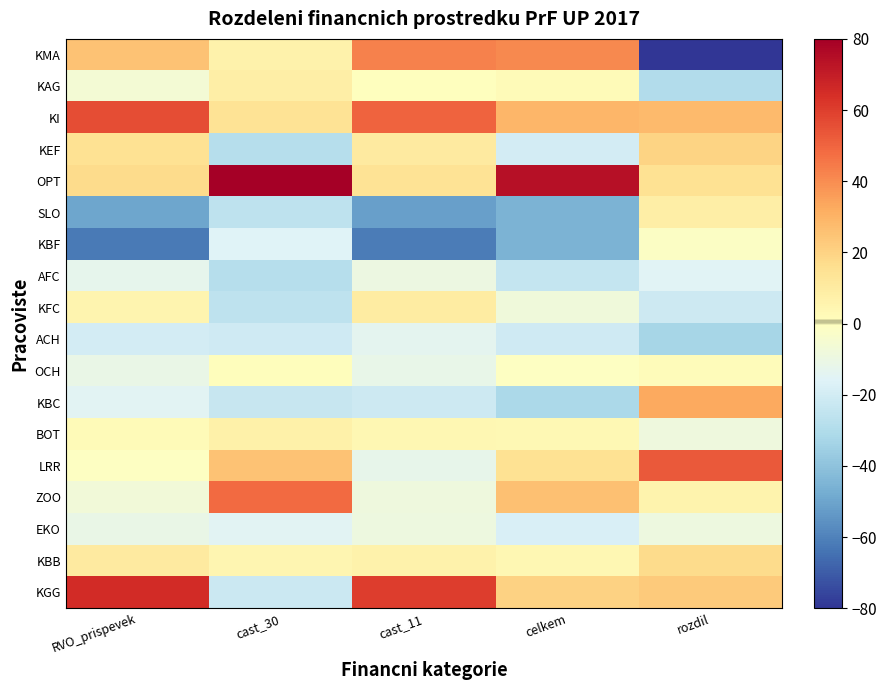

Rank the series at rozdil from highest to lowest value.

LRR, KBC, KI, KGG, KEF, KBB, OPT, SLO, ZOO, OCH, KBF, BOT, EKO, AFC, KFC, KAG, ACH, KMA